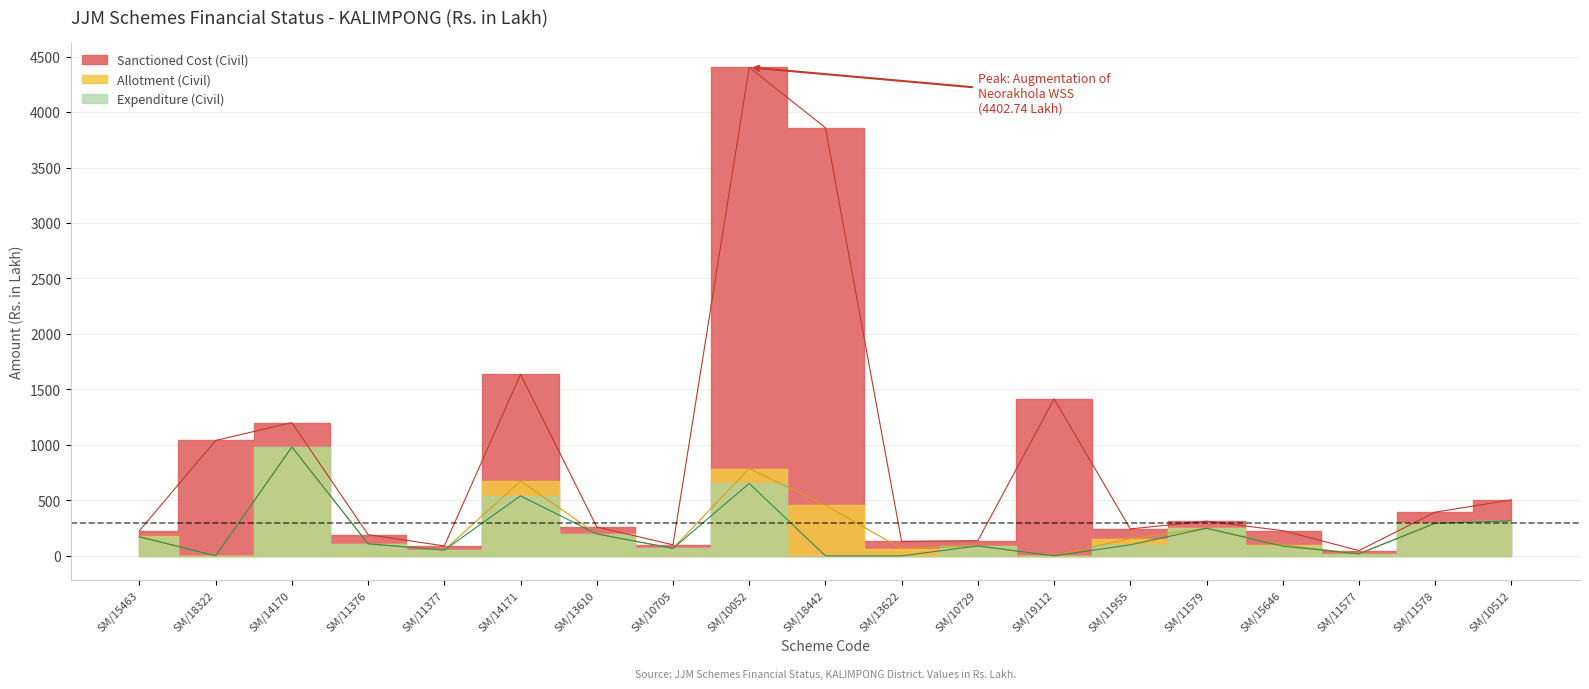

Does the chart display data point markers on the line(s)?

No